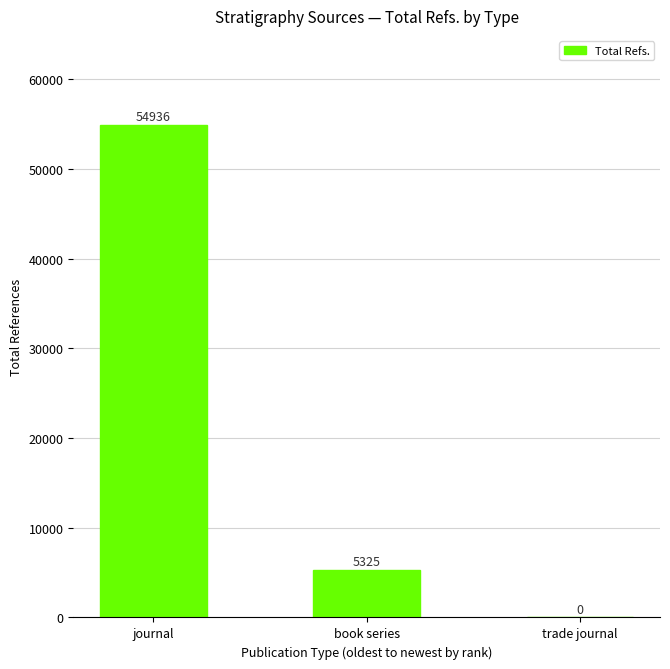

The chart shows a value of 9123 at book series. True or false?

False